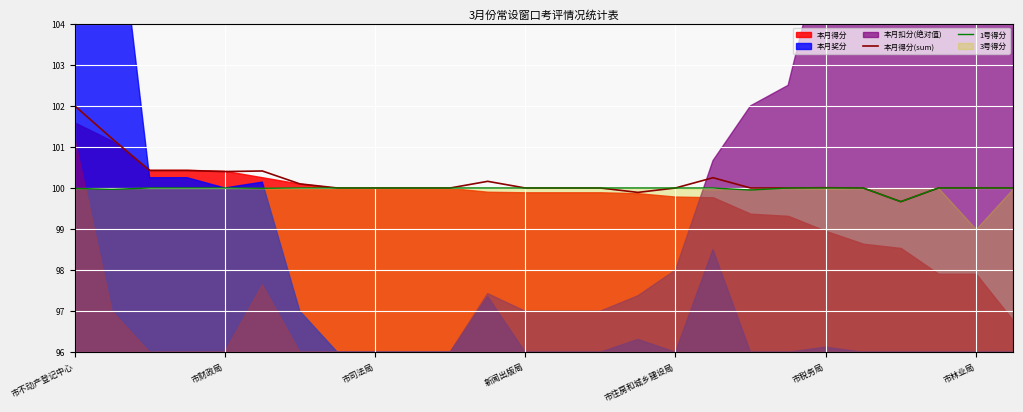

True or false: 1号得分 and 本月得分(sum) intersect in this chart.

False